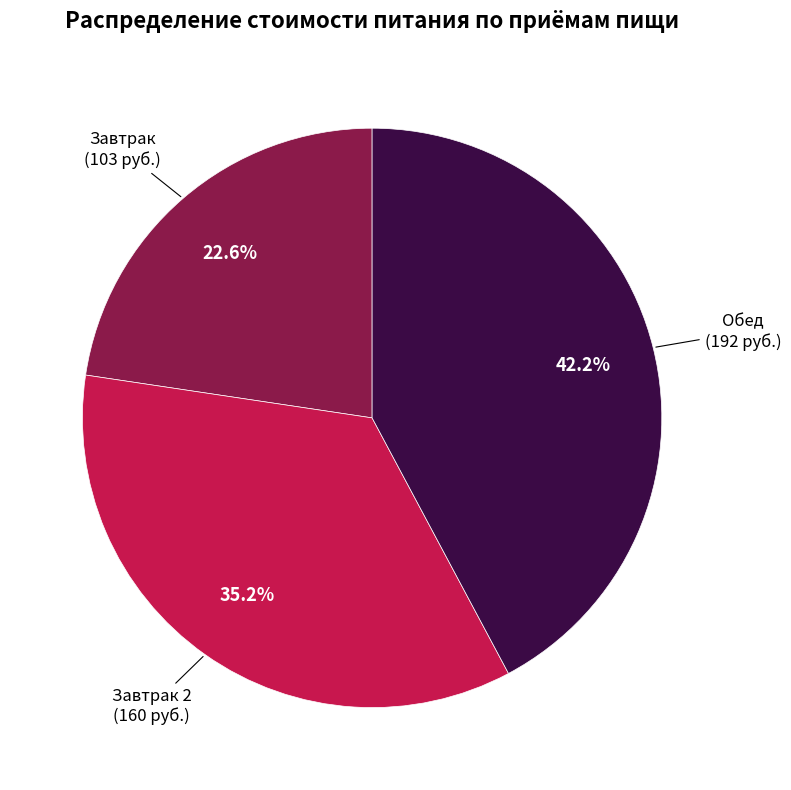

To the nearest percent, what is the difference between the Завтрак 2 and Завтрак slice percentages?

13%